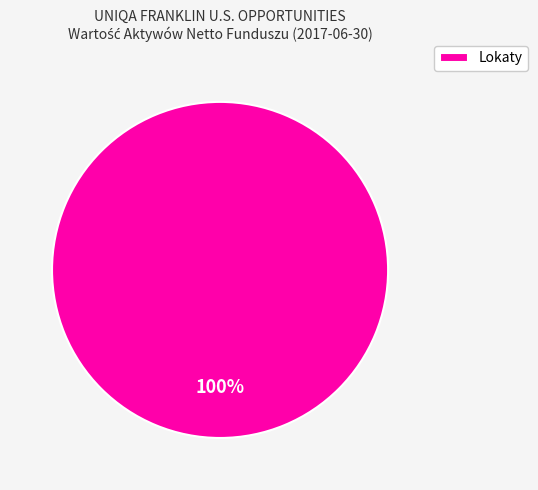

Which category accounts for the majority?

Lokaty